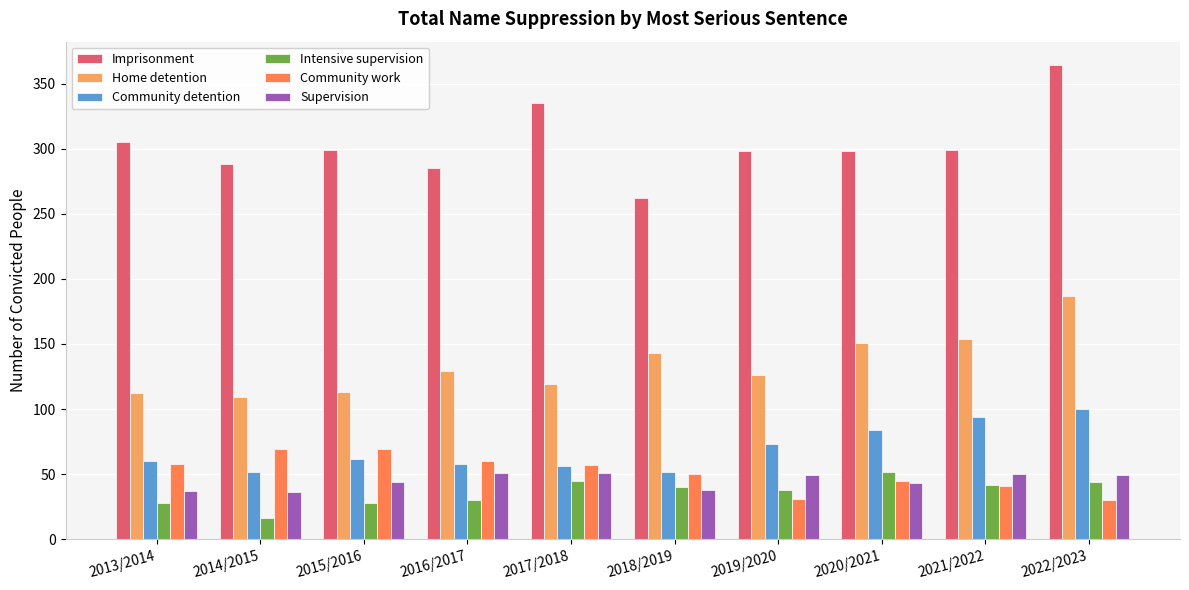

Which series has the largest total across all categories?

Imprisonment